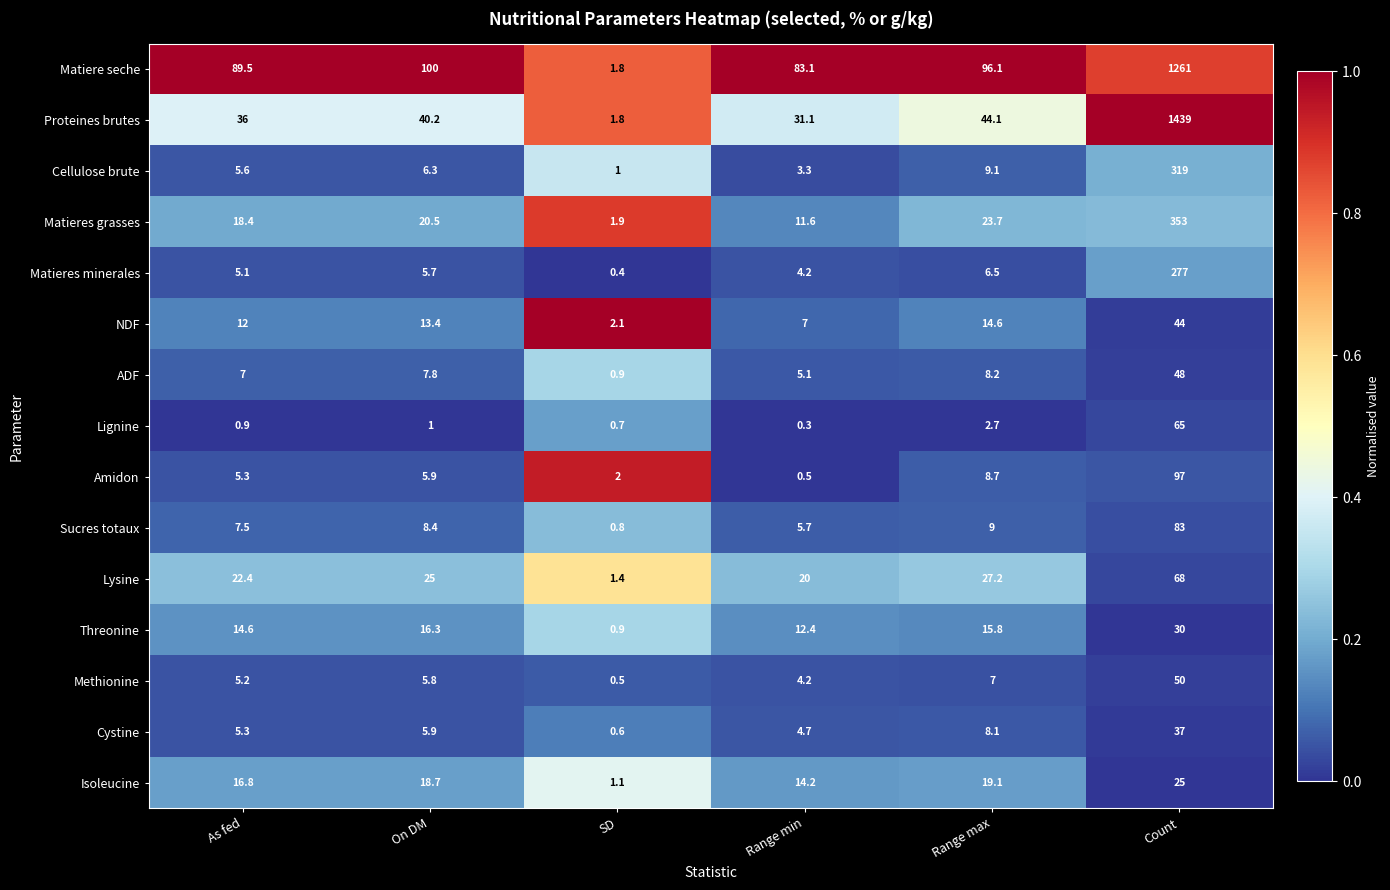

Between SD and Count, which series saw the biggest shift?

Proteines brutes